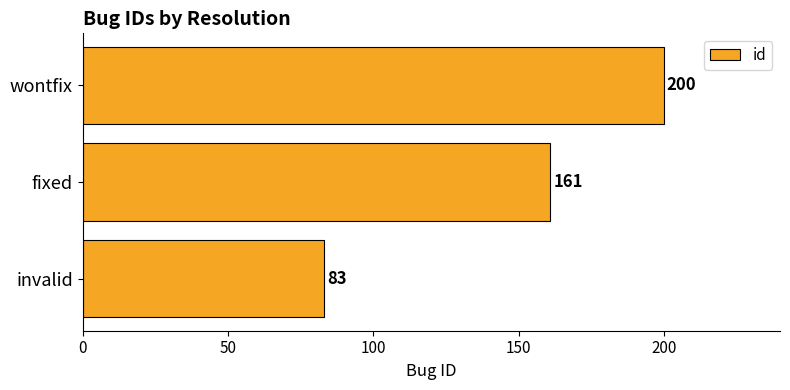

Reading top to bottom, what are all the values shown in this chart?

200	161	83